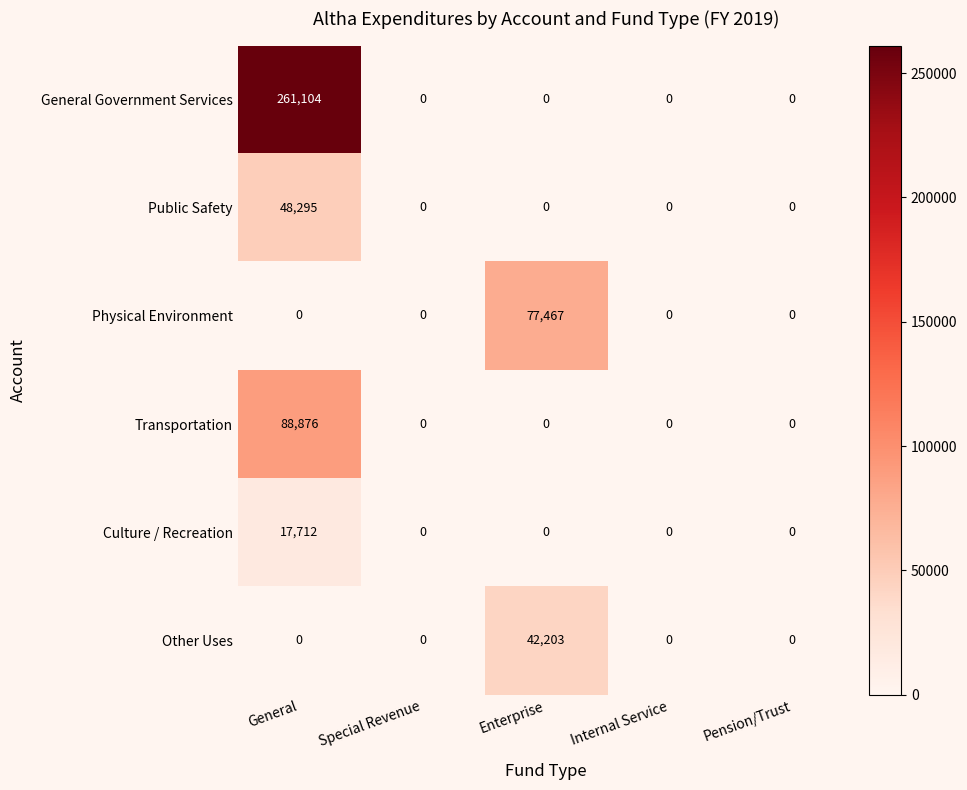

Which series has the largest range (max minus min)?

General Government Services